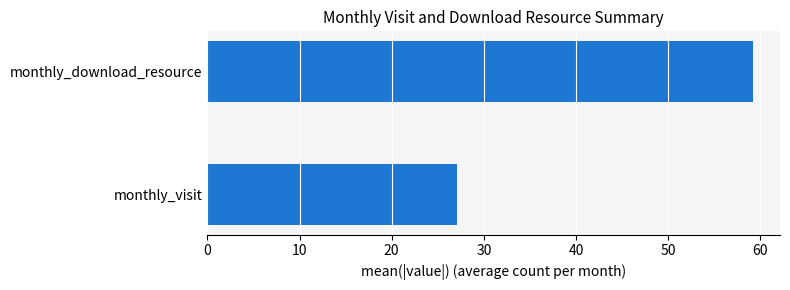

What is the greatest value displayed?

59.2